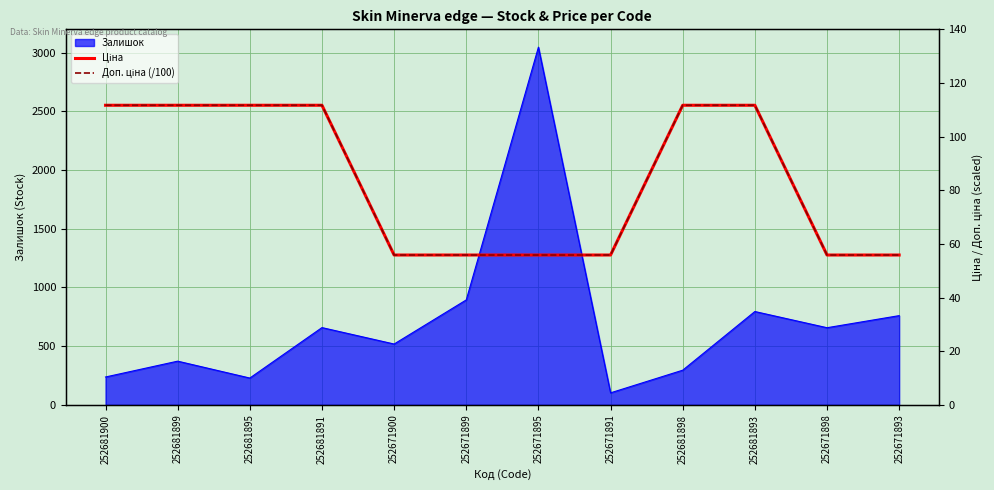

At which label is Залишок closest to 1575?

252671899